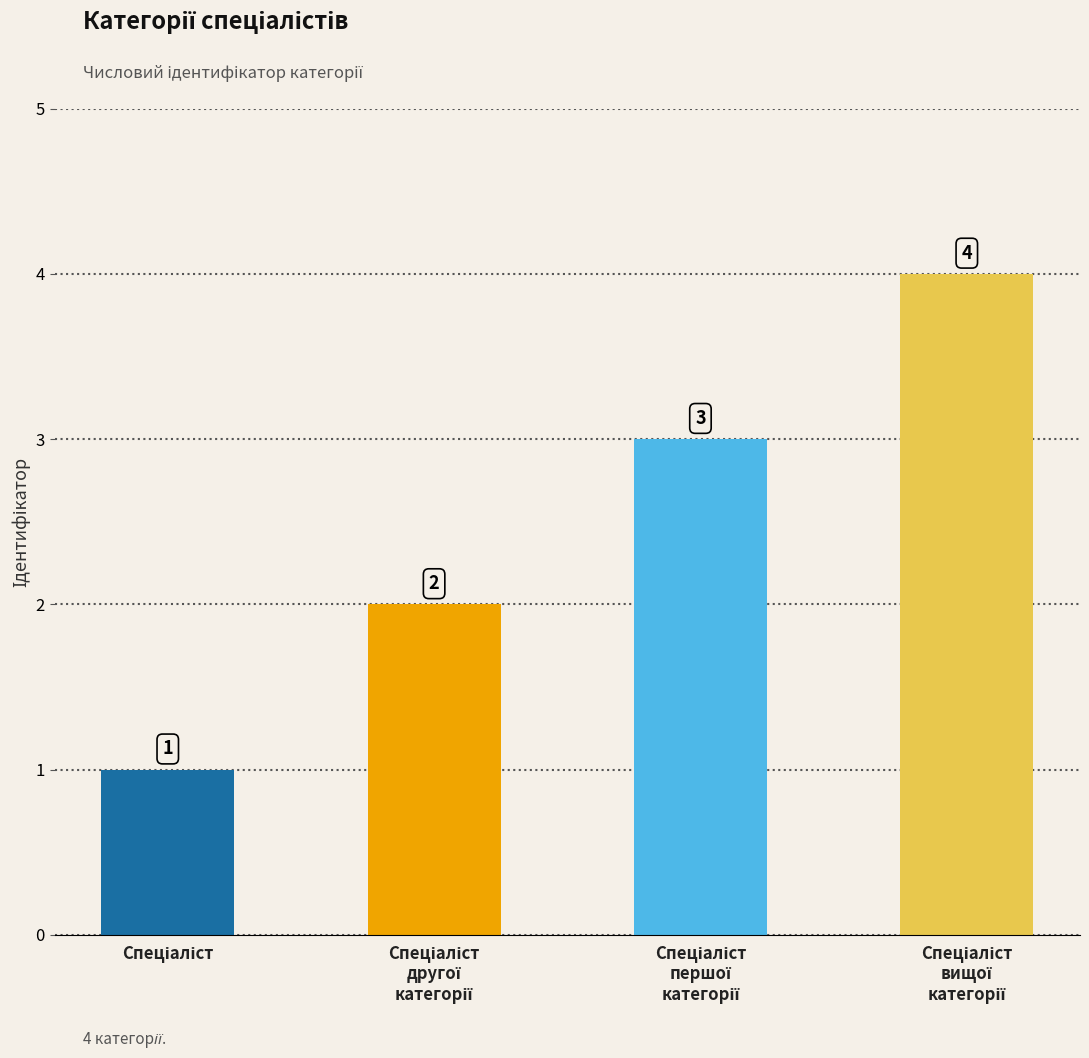

What is the maximum value shown in the chart?

4